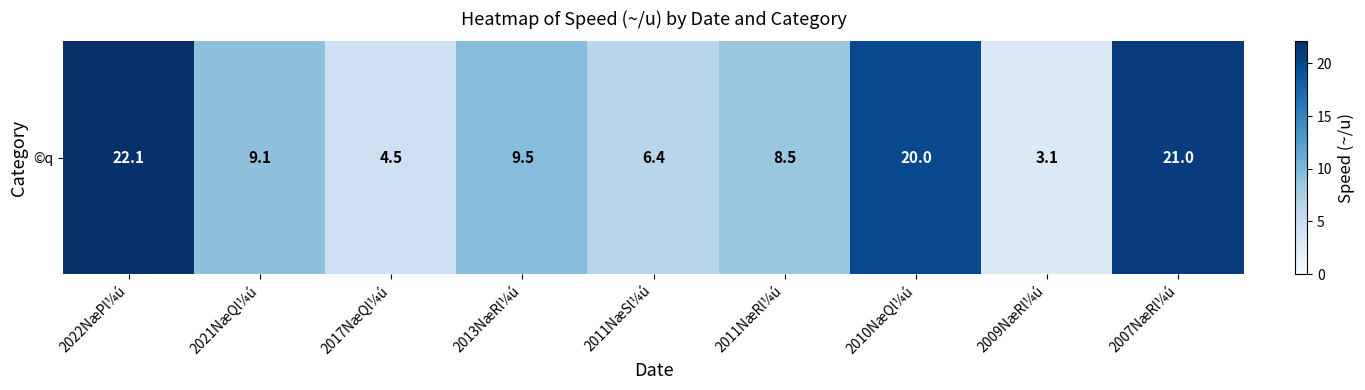

List the labels in order of value, largest first.

2022NæPl¼ú, 2007NæRl¼ú, 2010NæQl¼ú, 2013NæRl¼ú, 2021NæQl¼ú, 2011NæRl¼ú, 2011NæSl¼ú, 2017NæQl¼ú, 2009NæRl¼ú